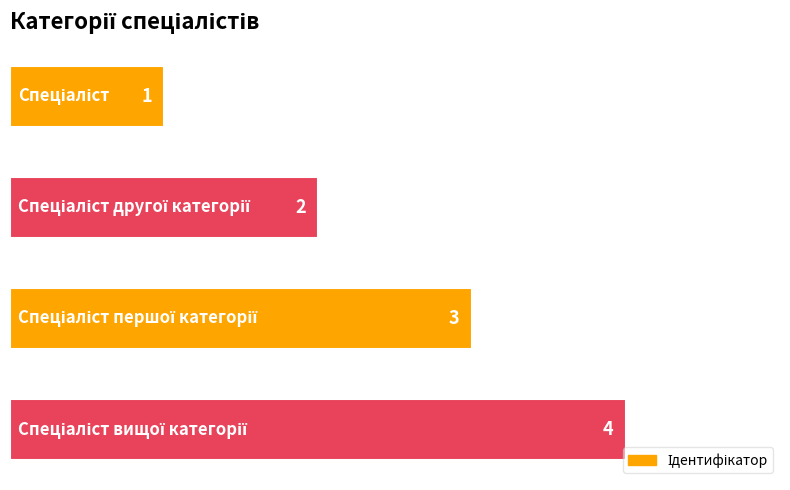

How many values are between 2 and 4?

3